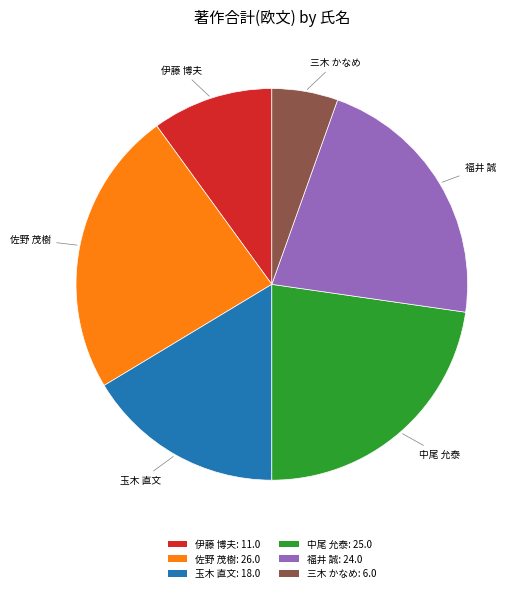

What is the ratio of the value at 佐野 茂樹: 26.0 to the value at 玉木 直文: 18.0?

1.4